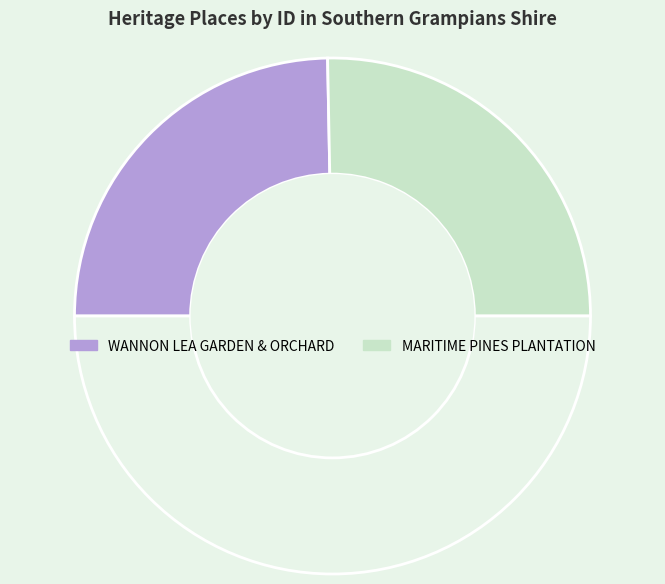

How many slices are in this pie chart?

3